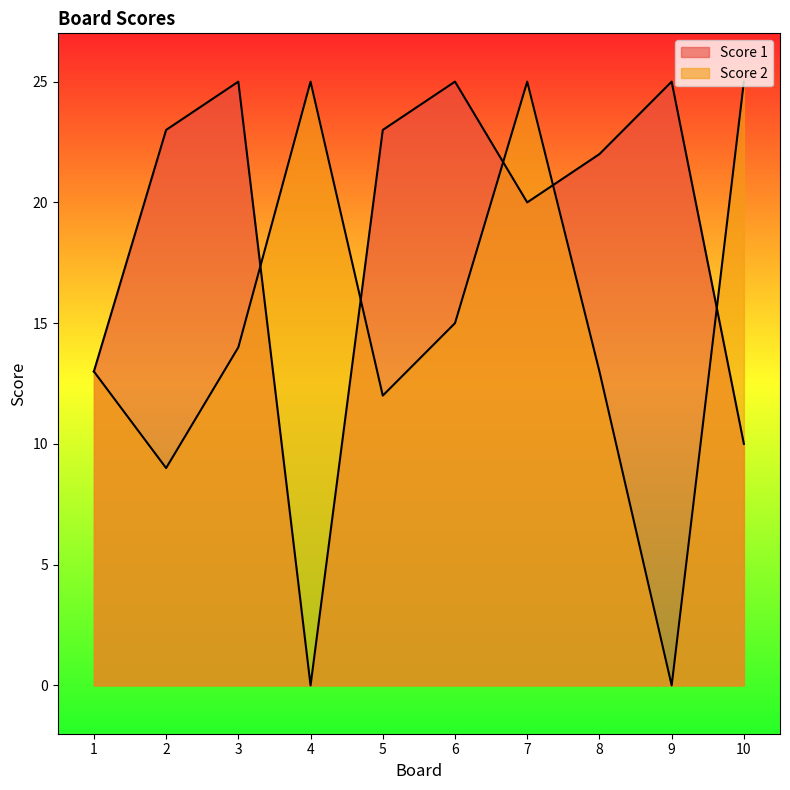

The Score 1 series shows 29 at 8. True or false?

False